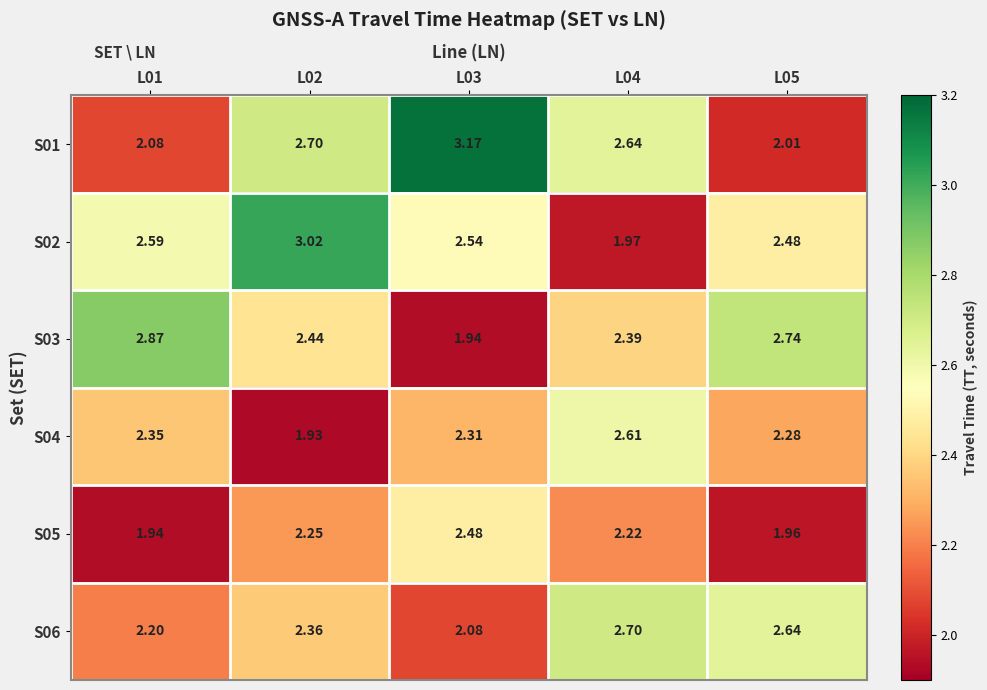

At which category does the chart reach its peak across all series?

L03